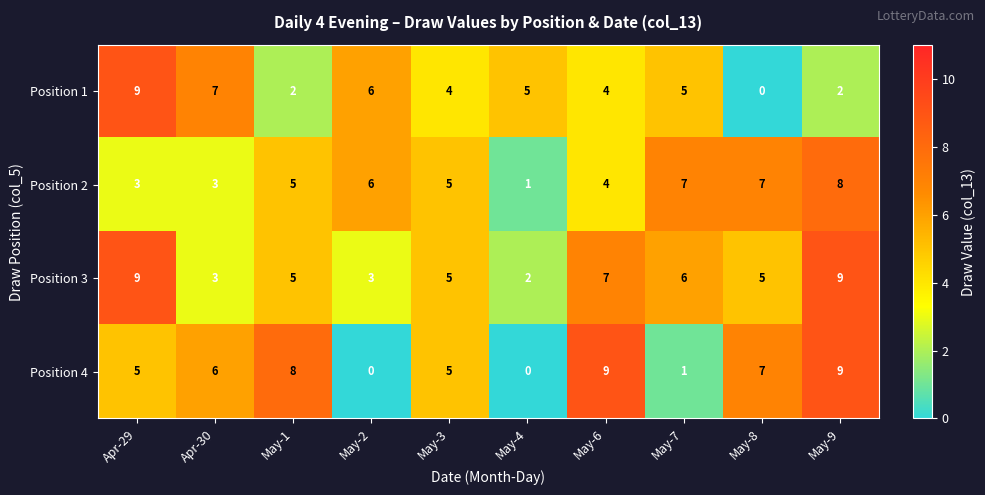

What is the difference between the maximum and minimum values in the Position 1 series?

9